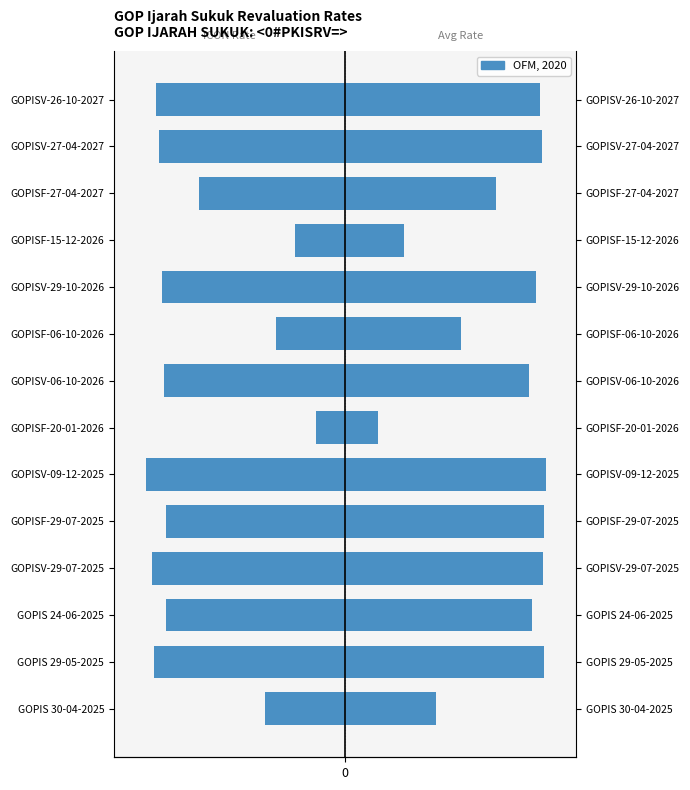

Rank the categories by value from lowest to highest.

5, 3, 1, 13, 12, 9, 7, 2, 11, 0, 10, 6, 8, 4